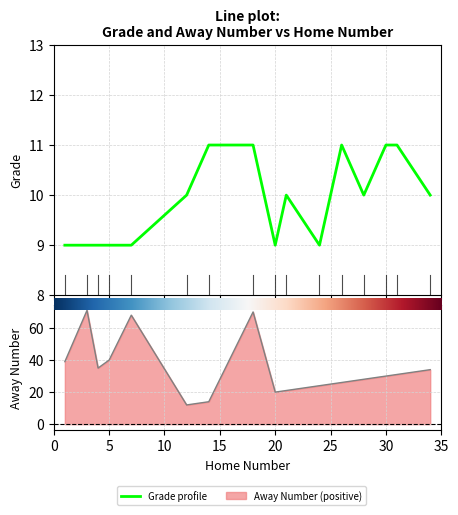

How many lines are shown in the chart?

1